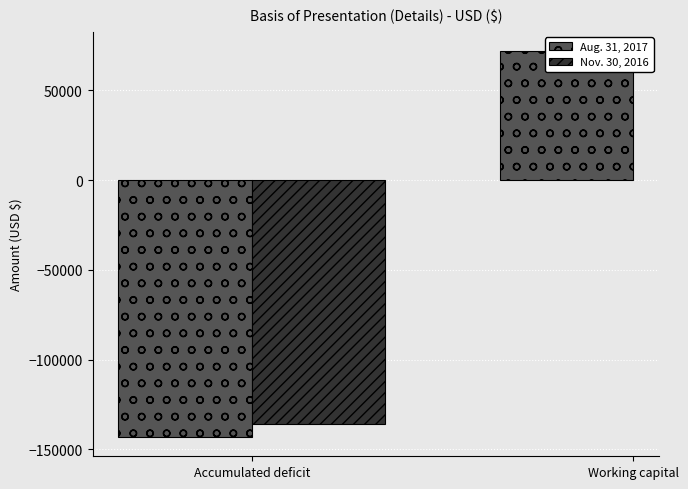

The value at Accumulated deficit is -143111. True or false?

True